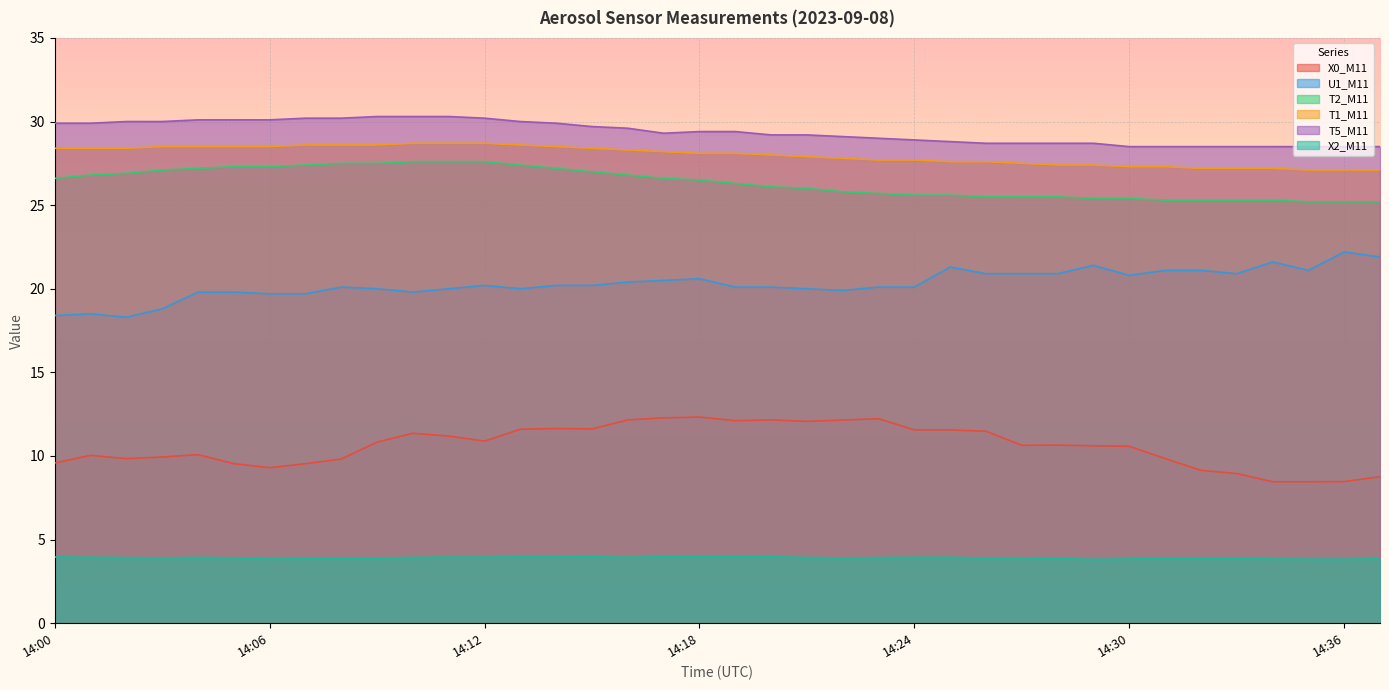

True or false: U1_M11 and T1_M11 cross at least once.

False